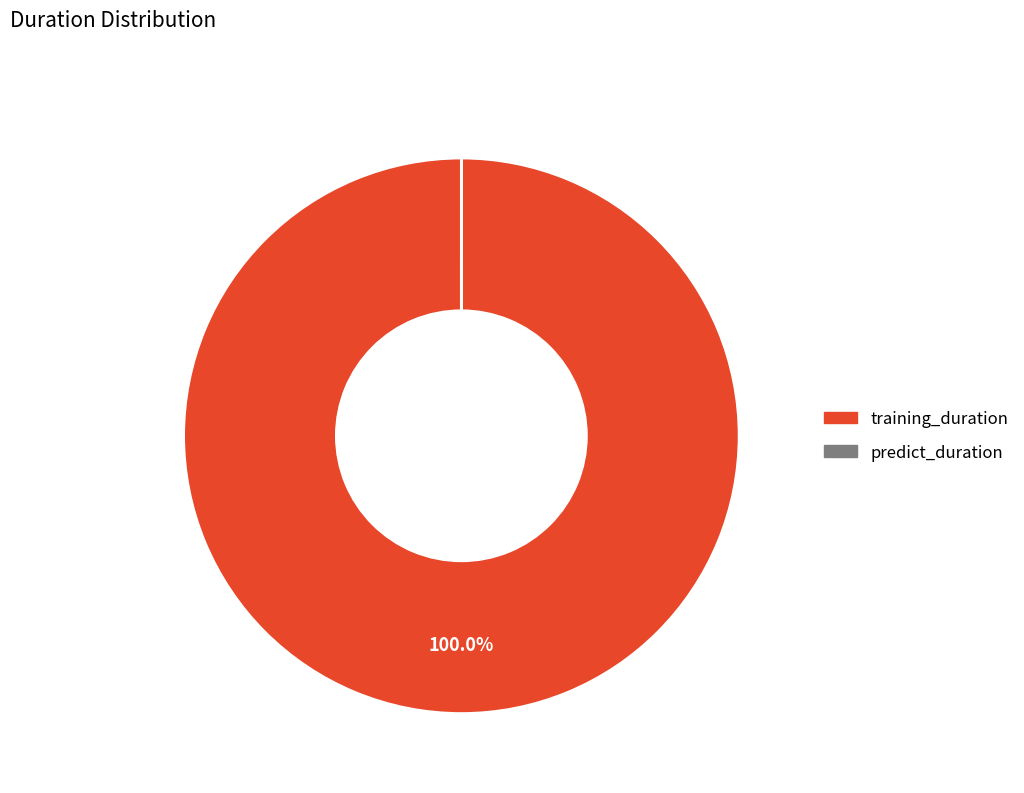

Does any single category account for the majority?

Yes